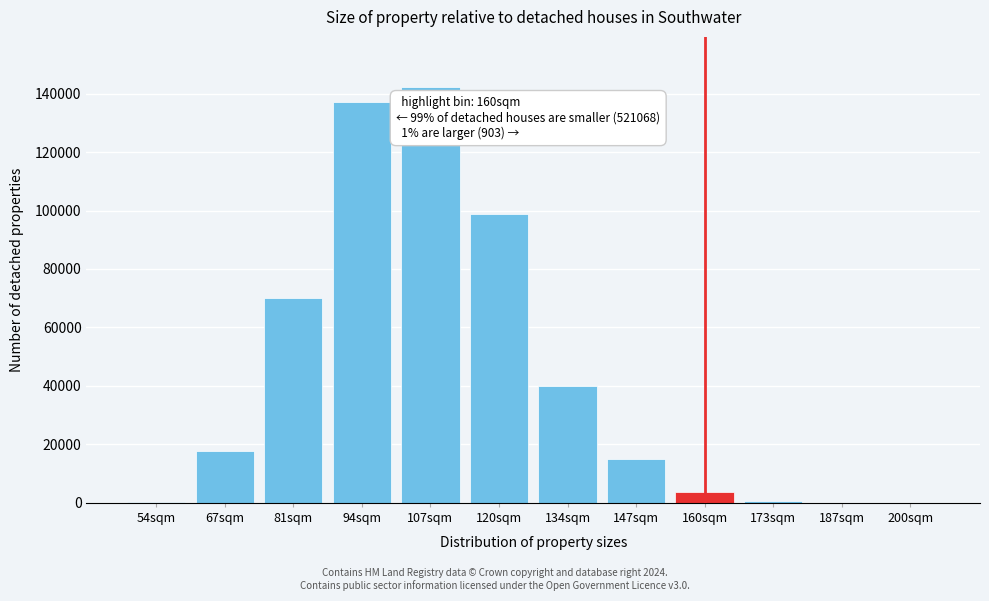

Is it true that the value at 67sqm is 17682?

True